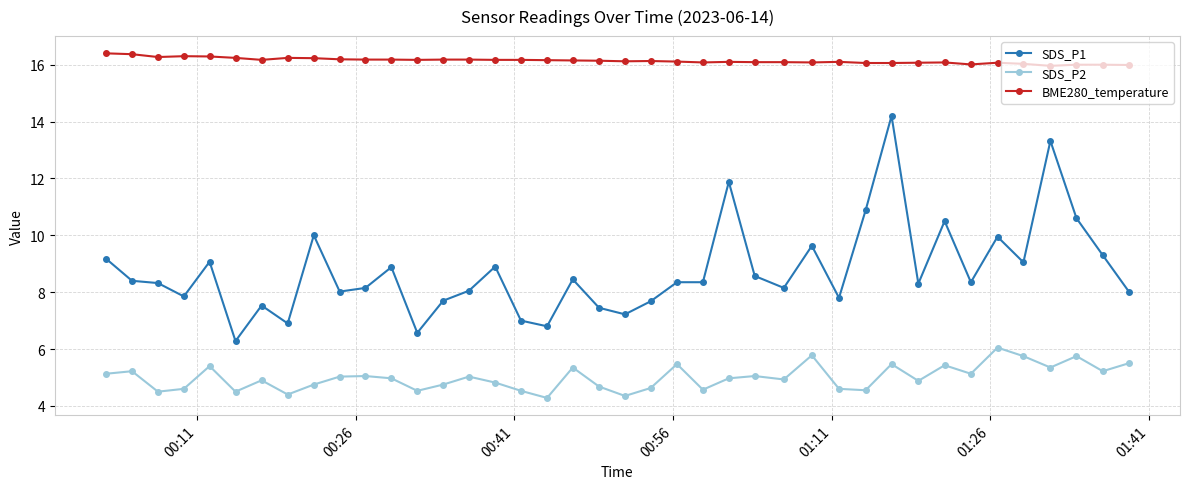

What is the minimum value shown in the chart?

4.3